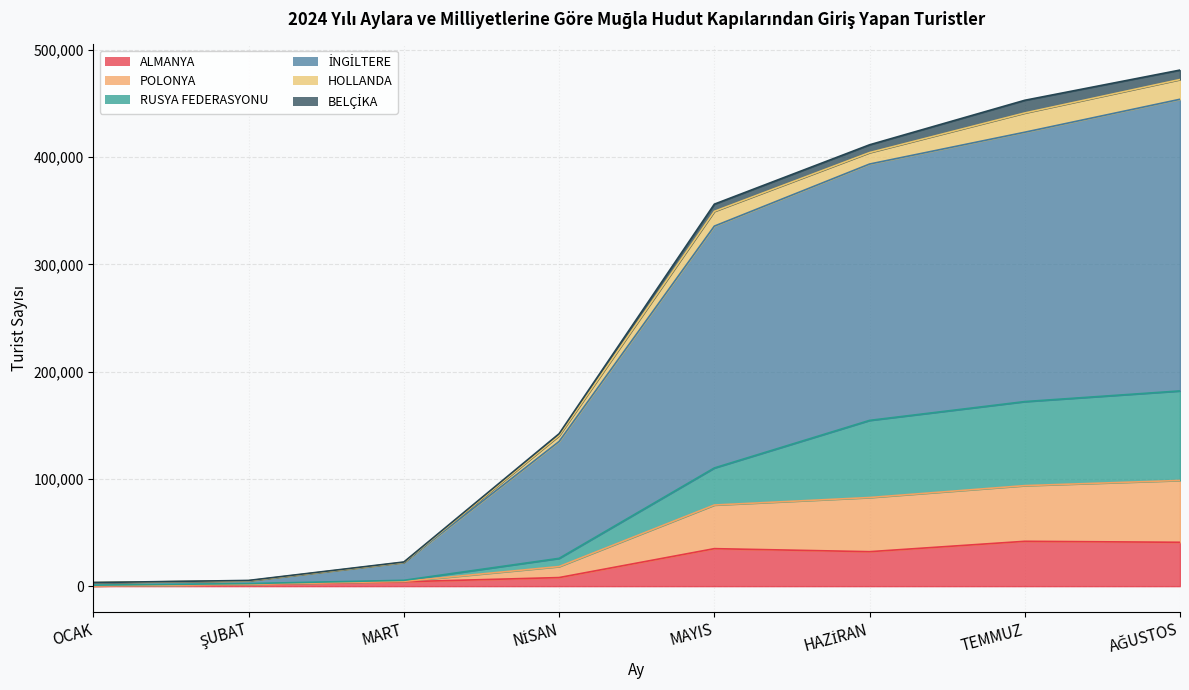

What is the label of the 4th point from the right?

MAYIS